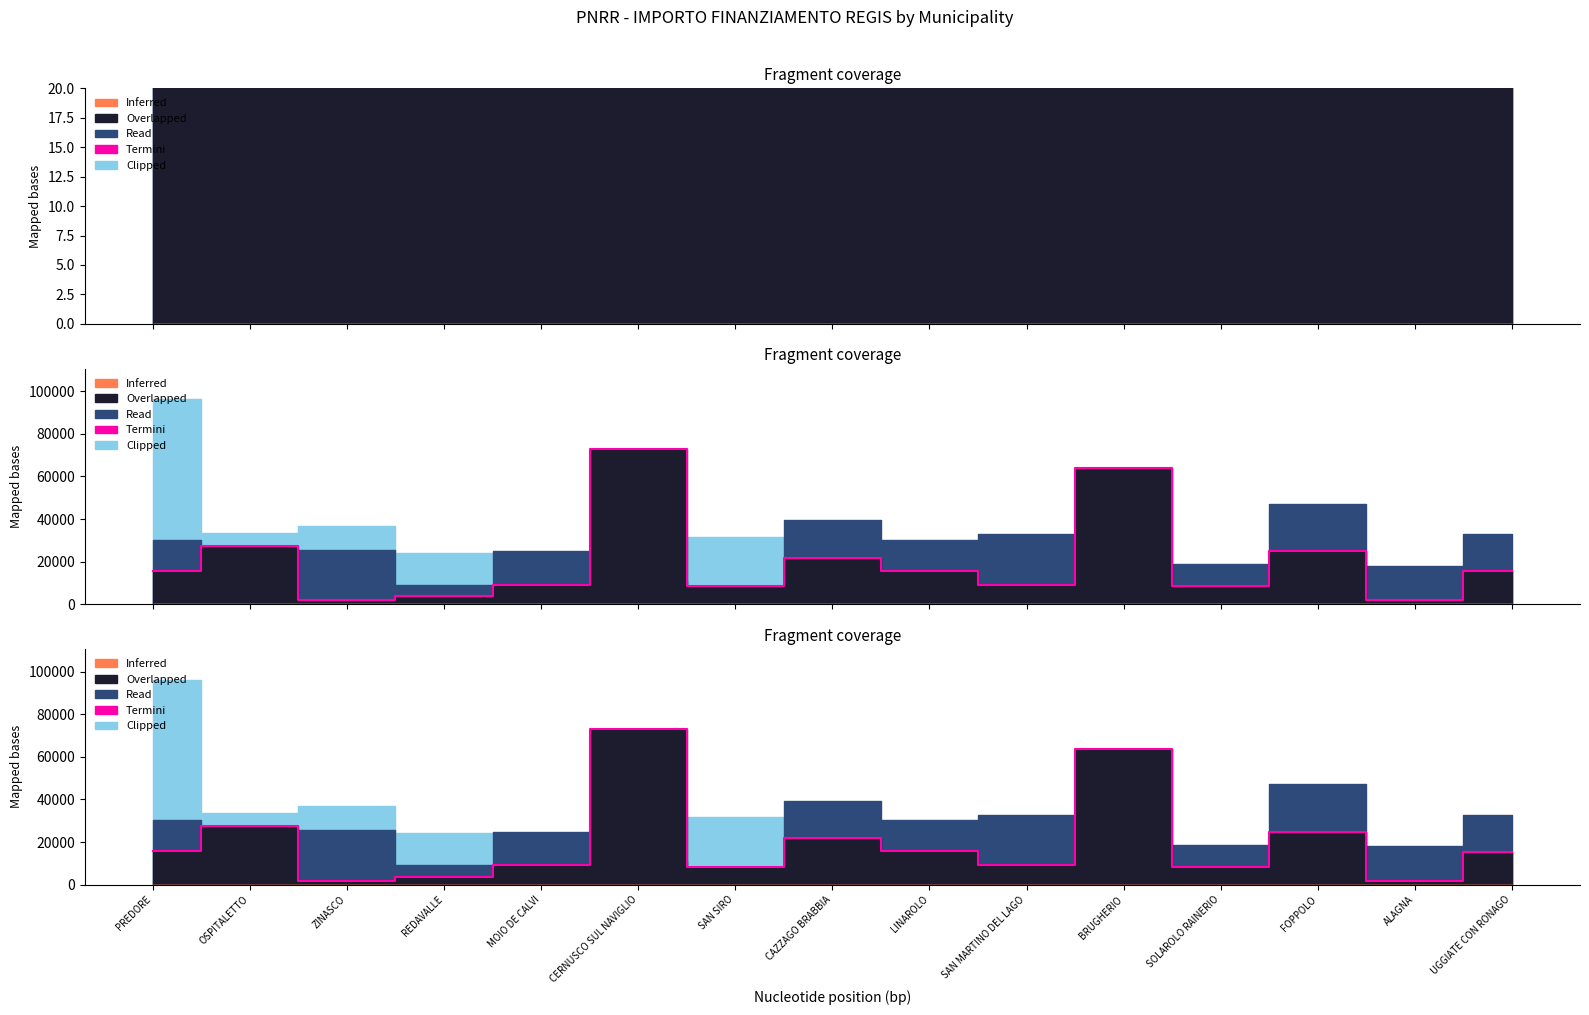

What is the value of the 11th point from the left?

63735.5